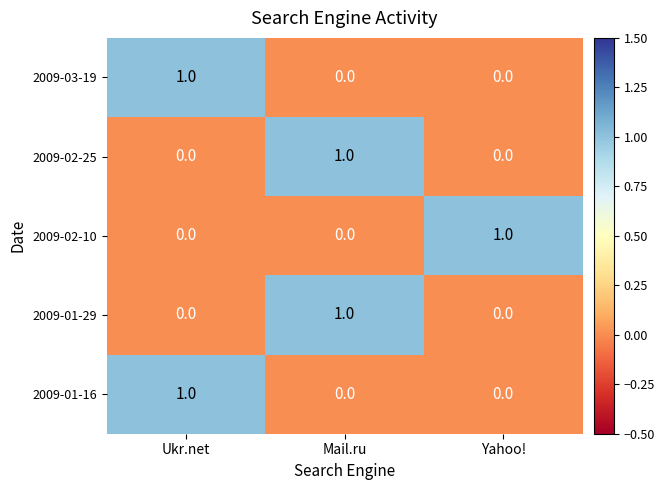

Reading right to left, list all the values displayed in this chart.

2009-03-19: 0	0	1
2009-02-25: 0	1	0
2009-02-10: 1	0	0
2009-01-29: 0	1	0
2009-01-16: 0	0	1